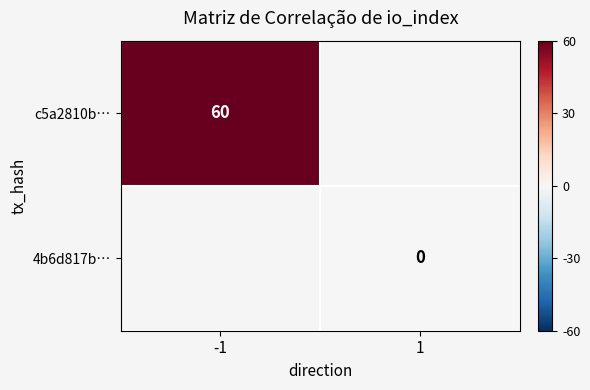

The c5a2810b… series shows 60 at -1. True or false?

True